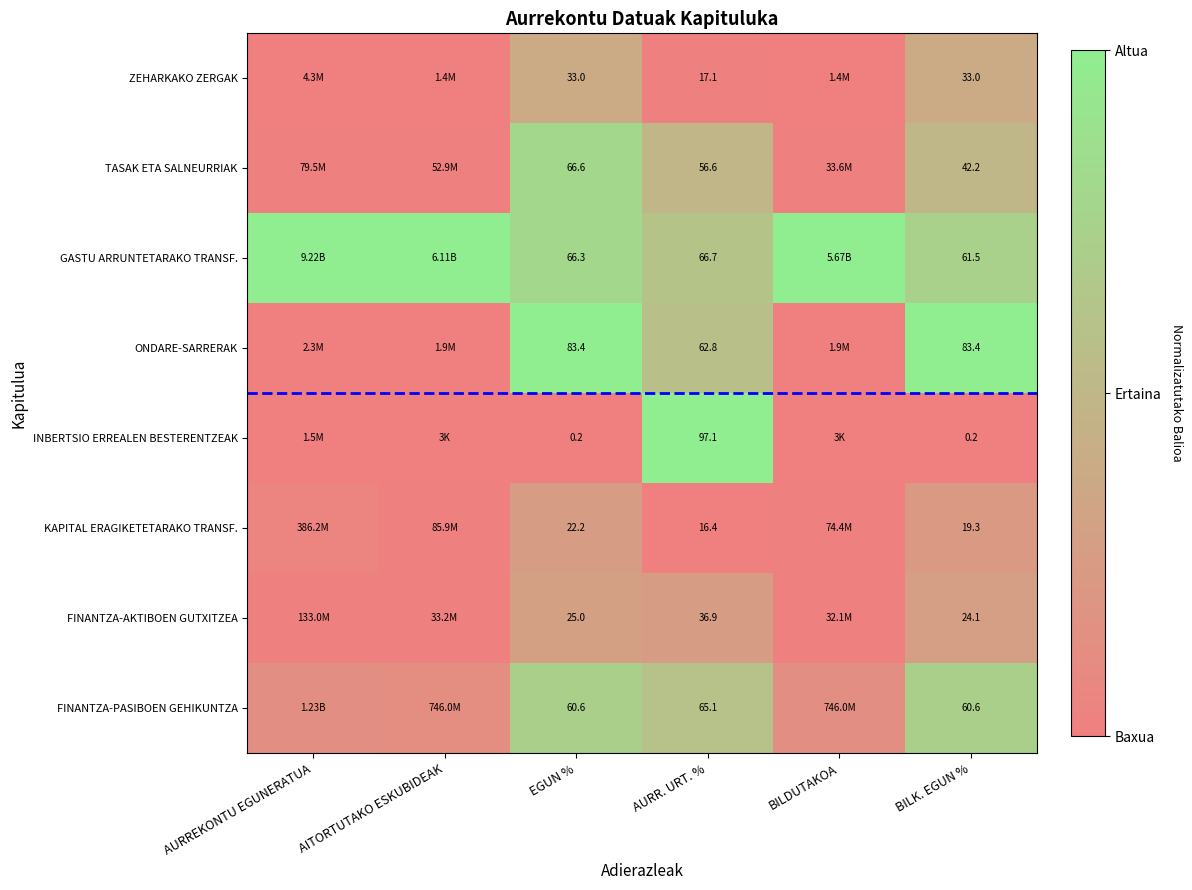

At BILK. EGUN %, list the series in order from smallest to largest.

INBERTSIO ERREALEN BESTERENTZEAK, KAPITAL ERAGIKETETARAKO TRANSF., FINANTZA-AKTIBOEN GUTXITZEA, ZEHARKAKO ZERGAK, TASAK ETA SALNEURRIAK, FINANTZA-PASIBOEN GEHIKUNTZA, GASTU ARRUNTETARAKO TRANSF., ONDARE-SARRERAK